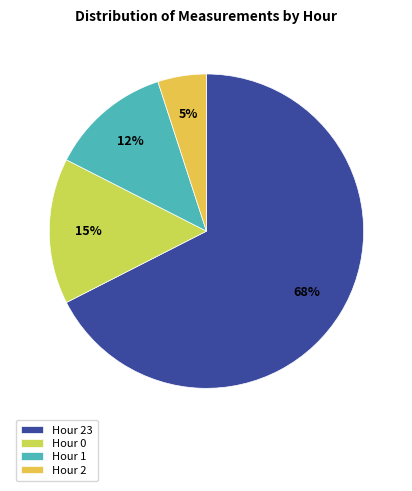

Which category has the smallest portion of the pie?

Hour 2